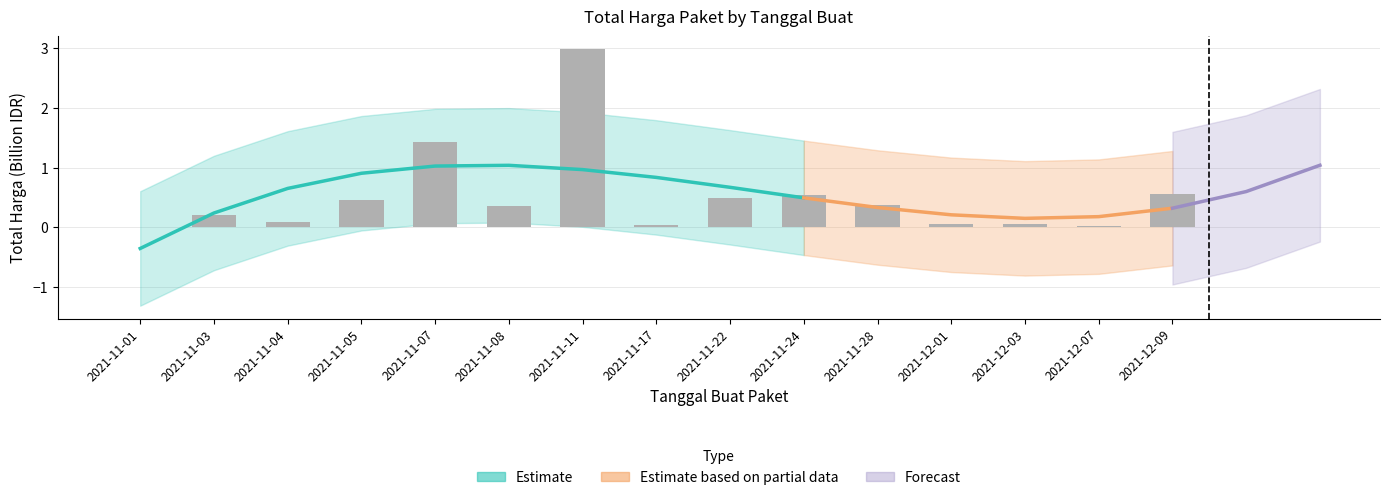

True or false: the data shows 0.1 at 2021-11-03.

False